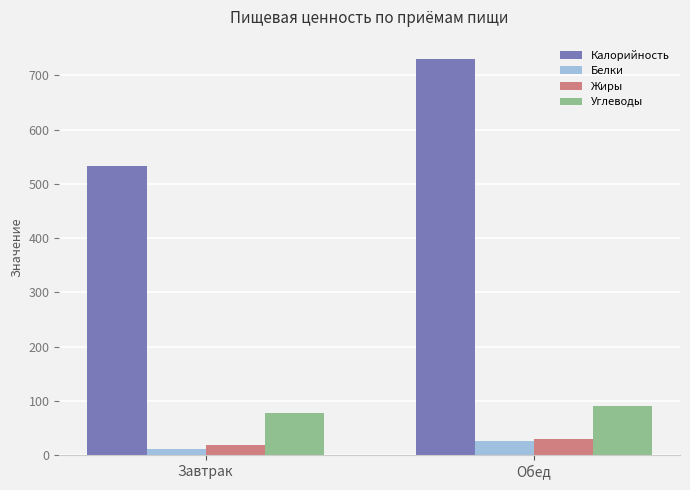

At which category does the chart reach its peak across all series?

Обед